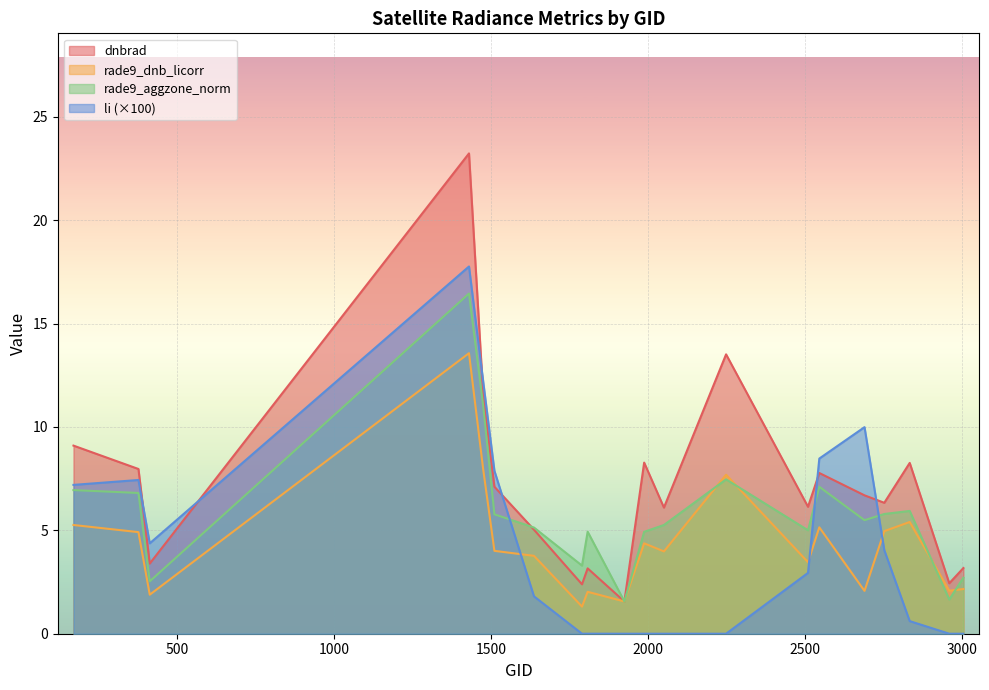

What are all the series names shown in the legend?

dnbrad, rade9_dnb_licorr, rade9_aggzone_norm, li (×100)